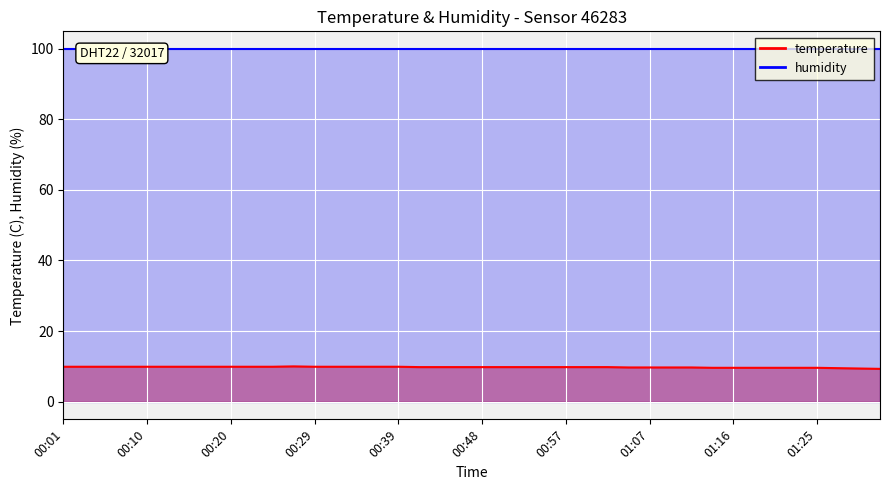

What is the value of the 28th point from the left?

9.7